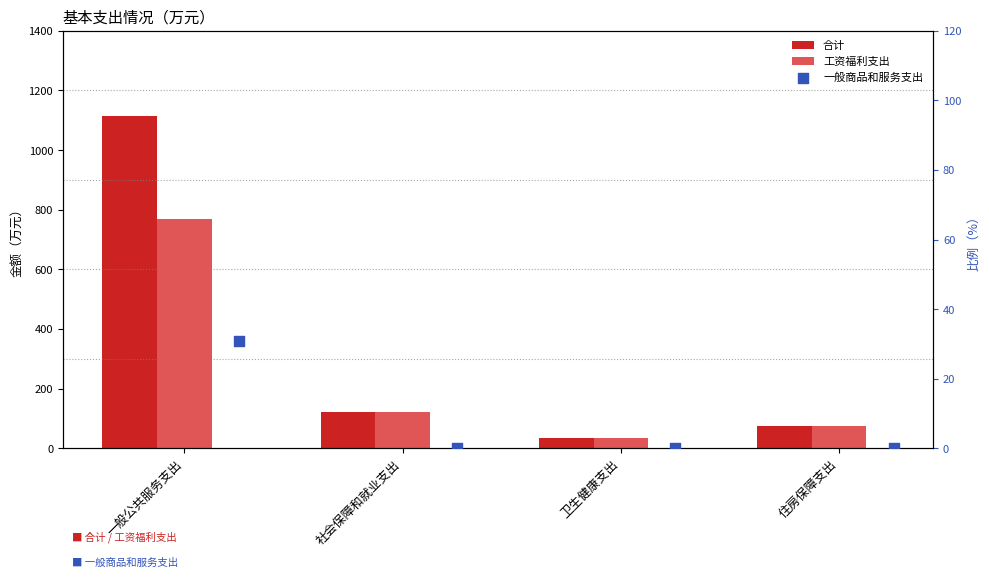

At which category is the sum across all series the highest?

一般公共服务支出